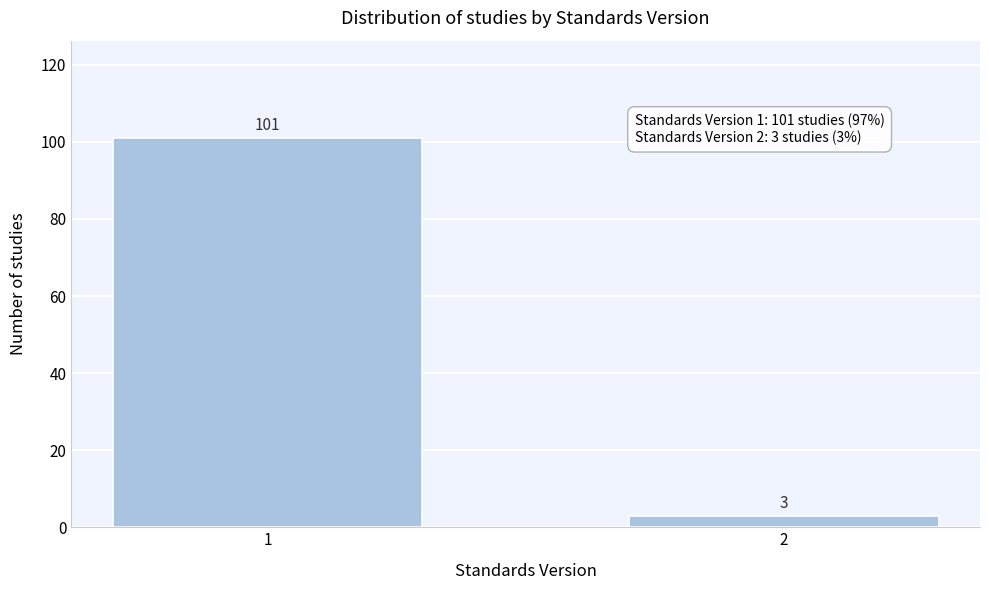

Reading left to right, list all the values displayed in this chart.

1=101	2=3